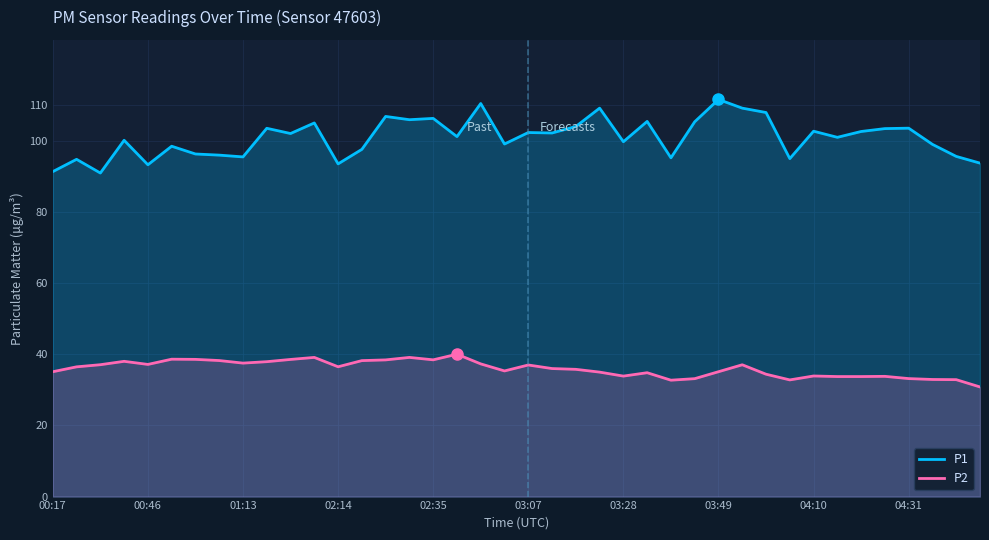

What is the total value across all series at 18?

147.7